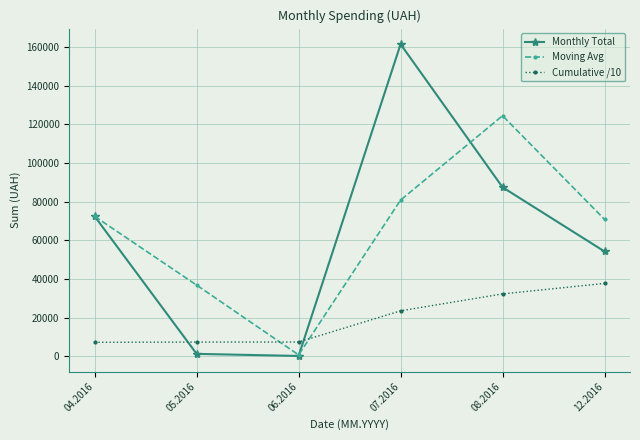

After their last crossing, which series has the higher values: Cumulative /10 or Monthly Total?

Monthly Total